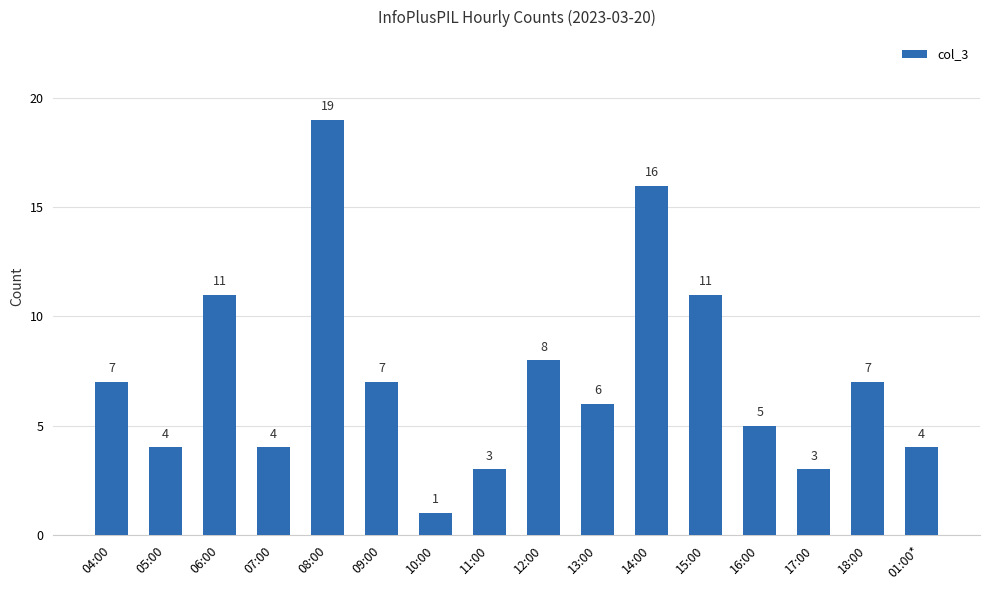

Count the number of categories in the chart.

16